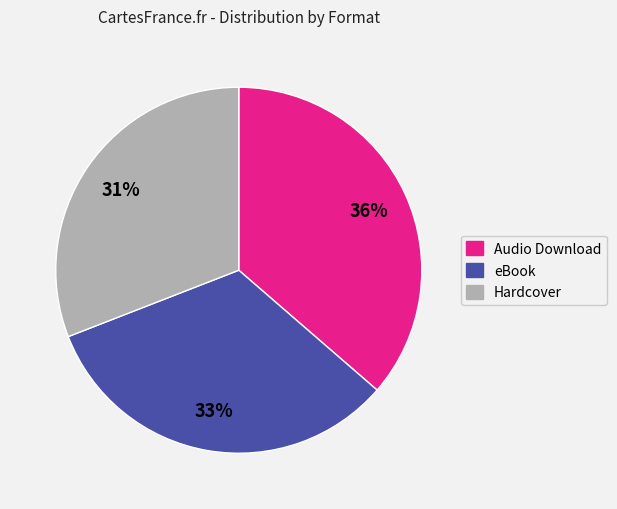

Does Audio Download account for over 50% of the chart?

No